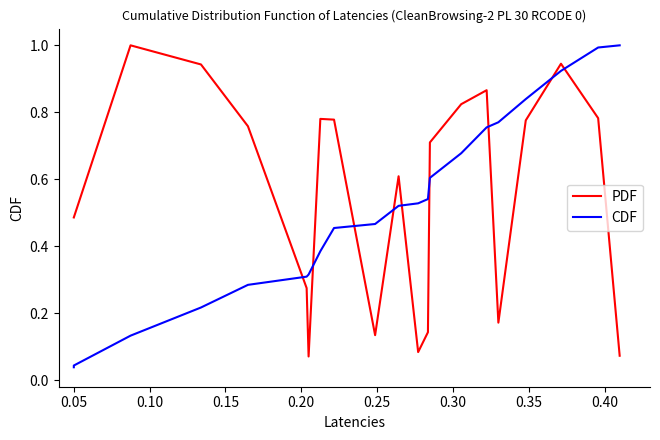

How many lines are shown in the chart?

2